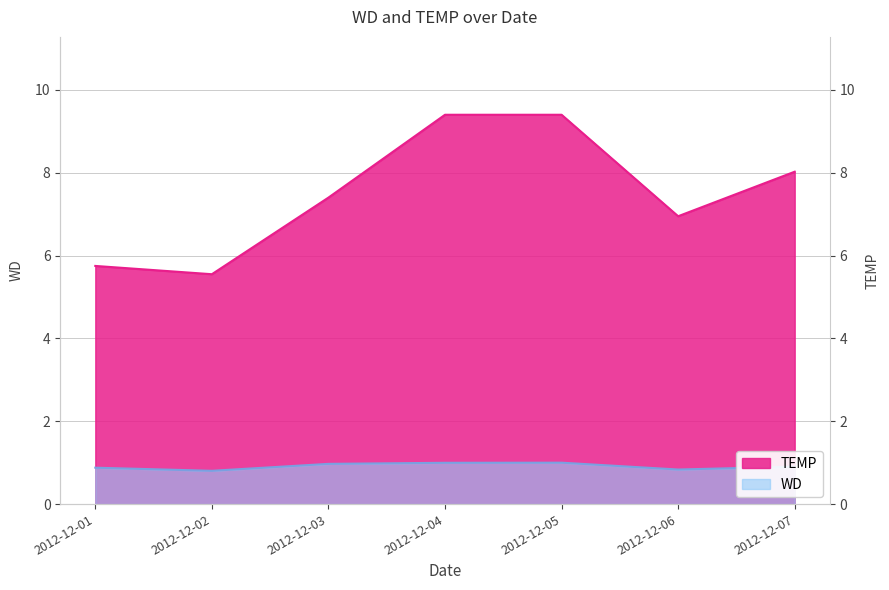

Which label corresponds to the largest value in the chart?

2012-12-04